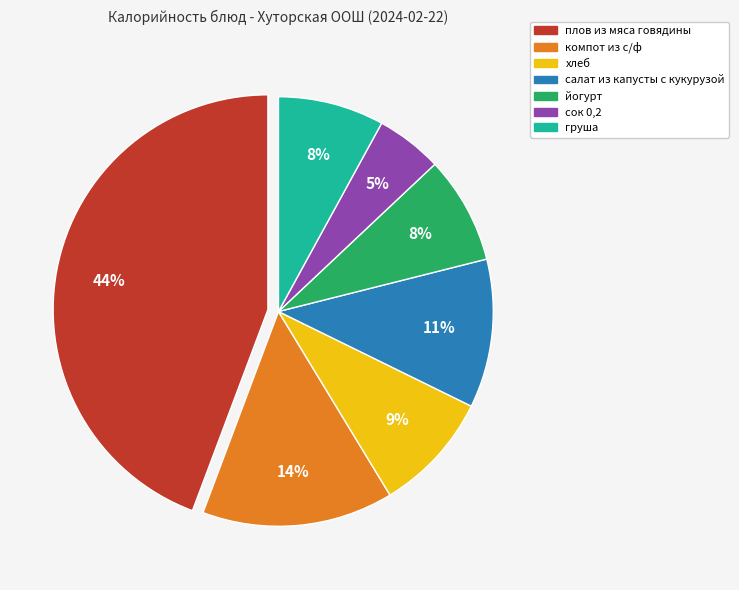

True or false: хлеб accounts for 9% of the total.

True